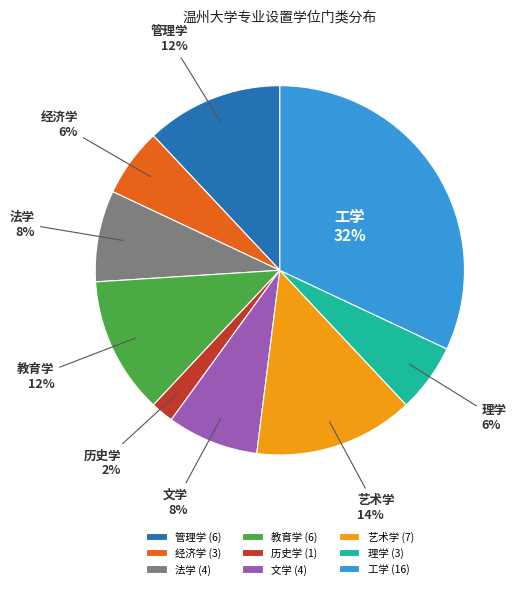

Which slice is the smallest?

历史学